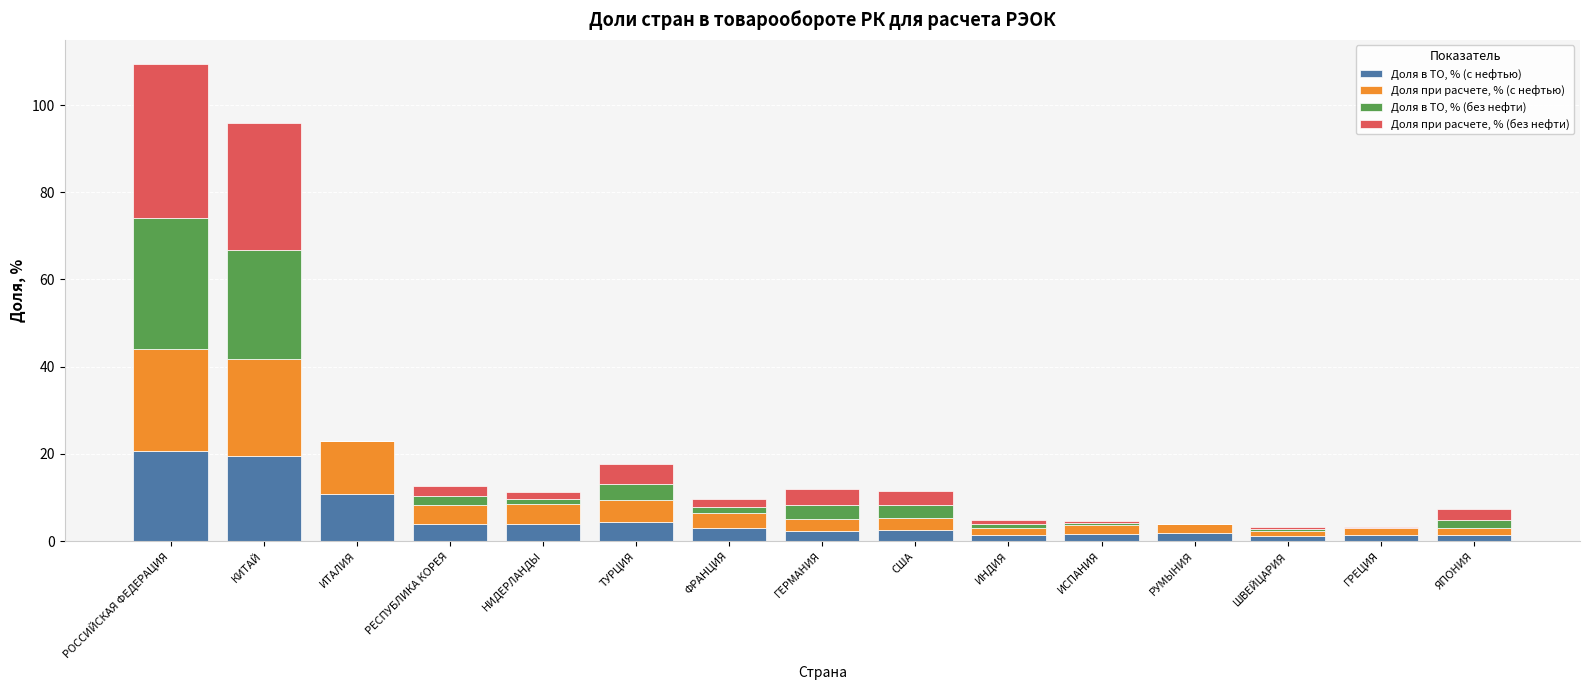

Is it true that Доля в ТО, % (с нефтью) equals 17.0 at ИТАЛИЯ?

False